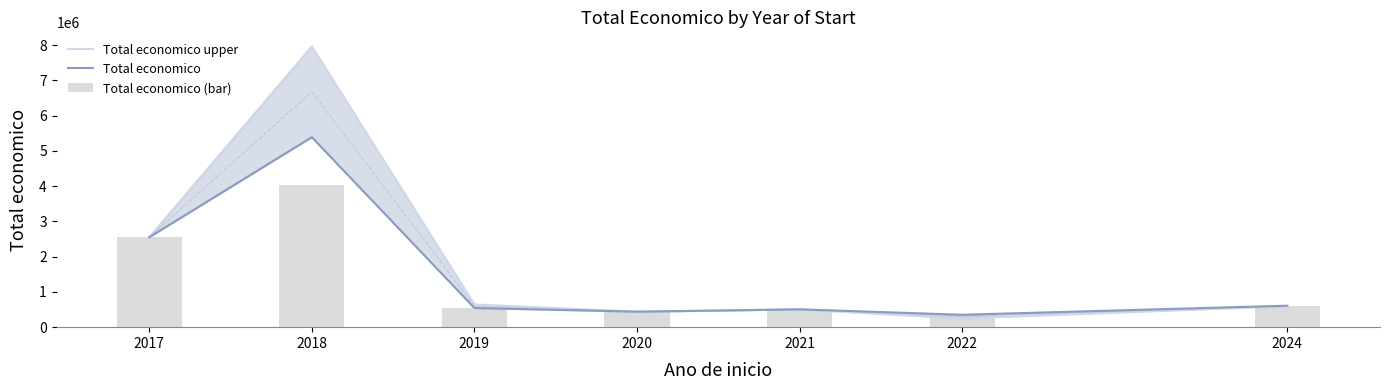

What value does the Total economico upper series have at 2017, to the nearest 10?

2551610